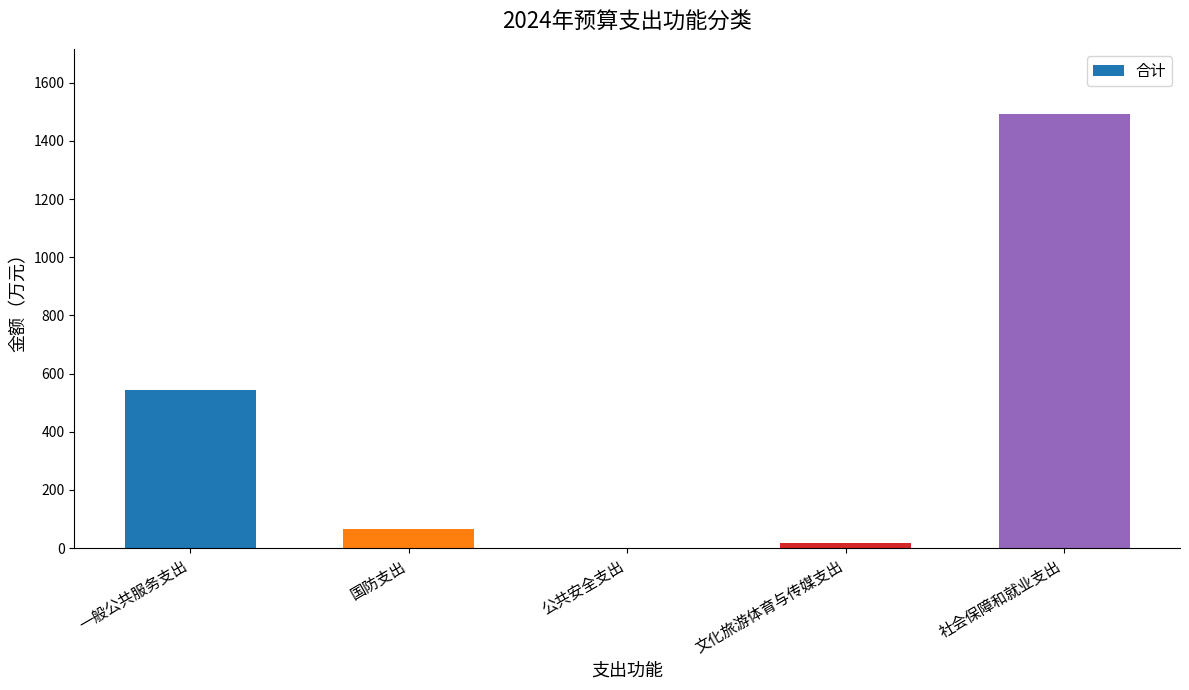

What is the maximum value shown in the chart?

1492.8